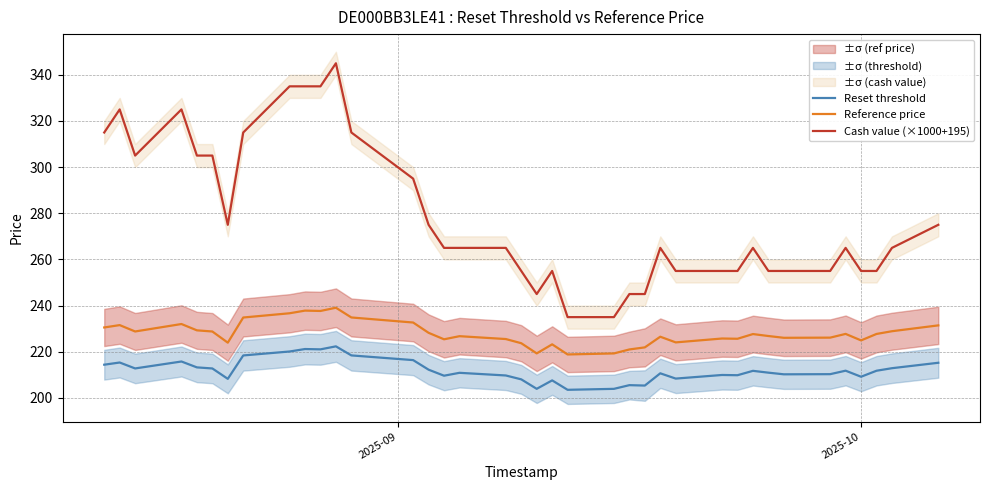

What is the lowest value of the Reset threshold series?

203.5